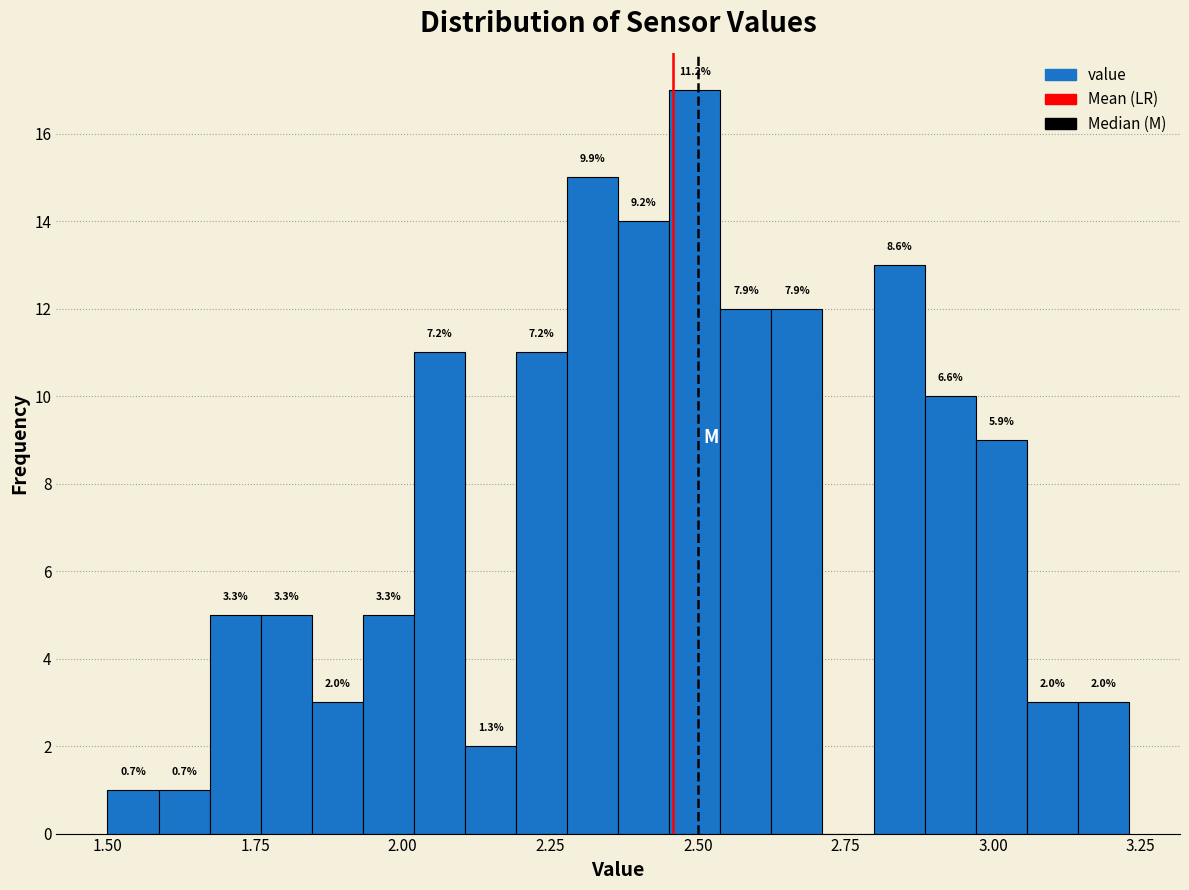

Around what value on the x-axis is the tallest bar? Give the approximate position of its centre, as read against the axis.

2.50